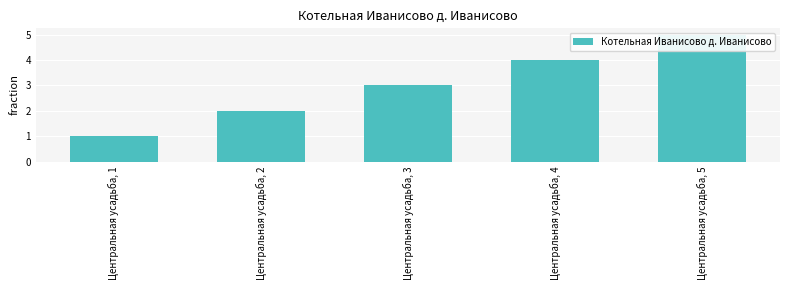

The chart shows a value of 0 at Центральная усадьба, 1. True or false?

False